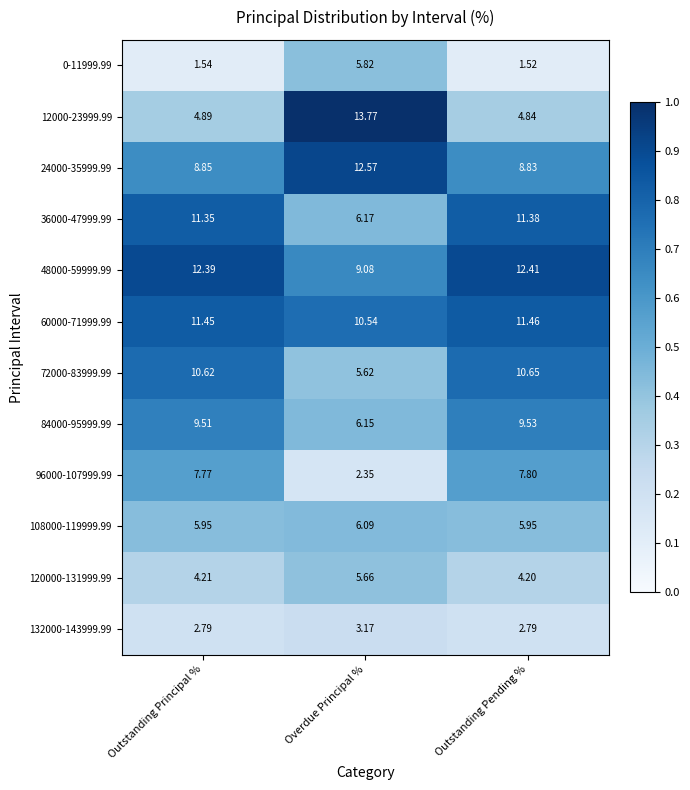

Which series has the widest spread of values?

12000-23999.99